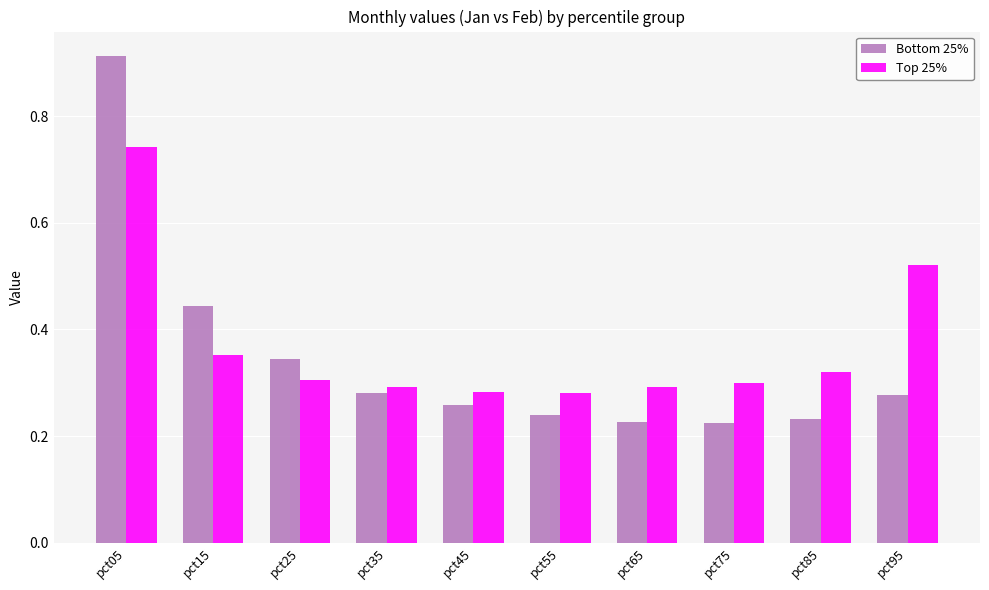

How many Top 25% values are between 0 and 1?

10